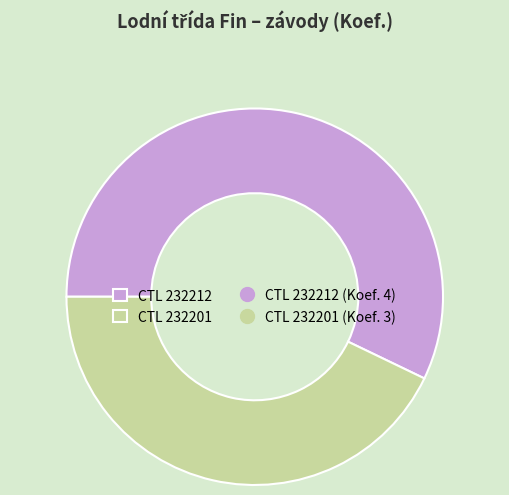

Does any single category account for the majority?

Yes